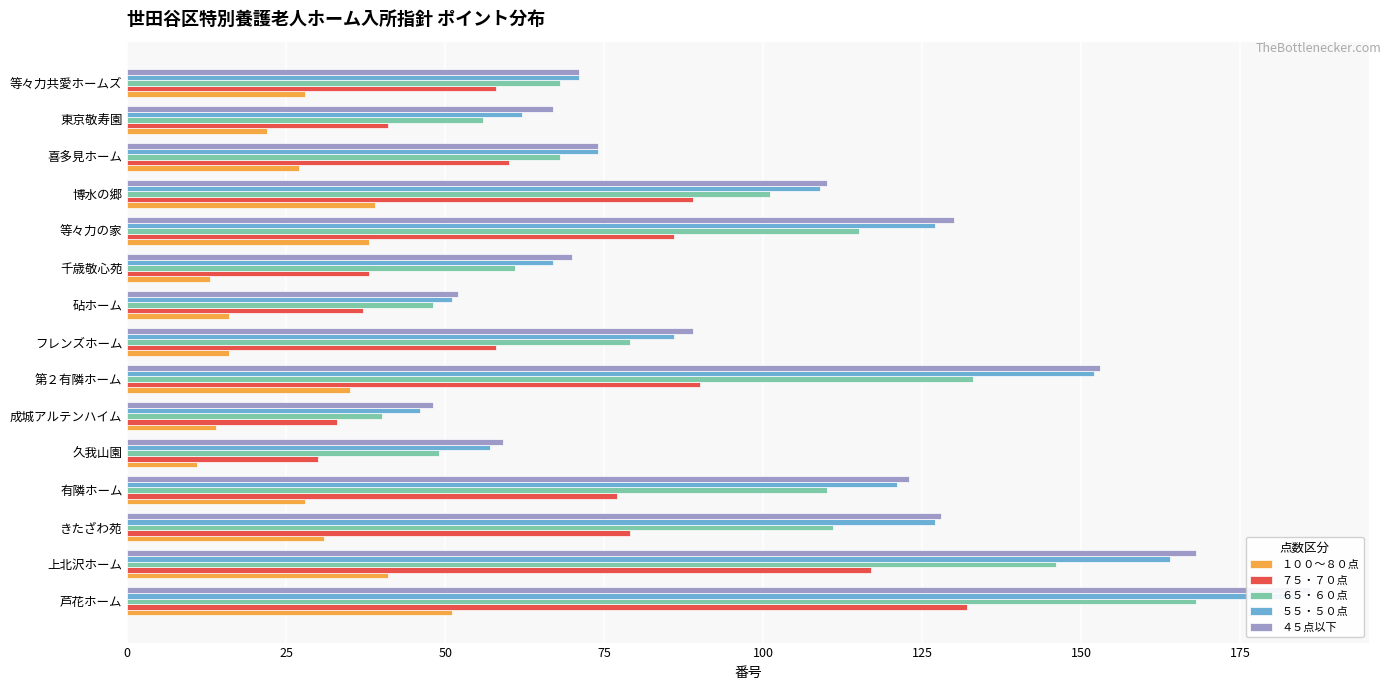

What is the maximum value shown in the chart?

186